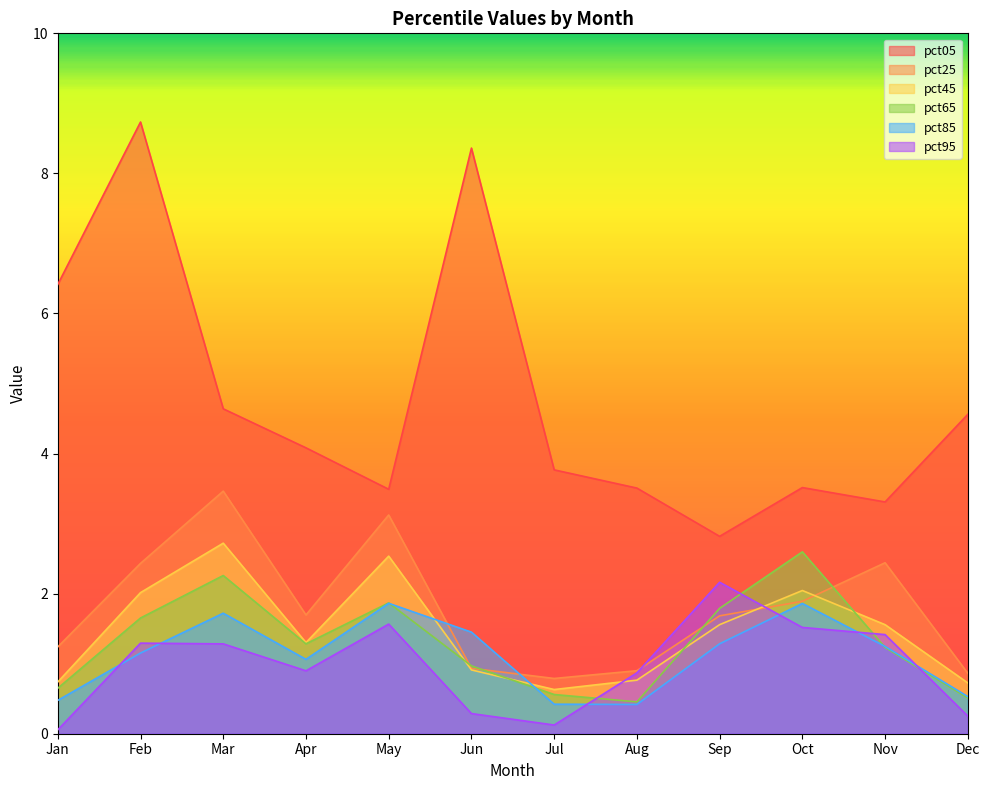

What is the average value of the pct65 series?

1.3